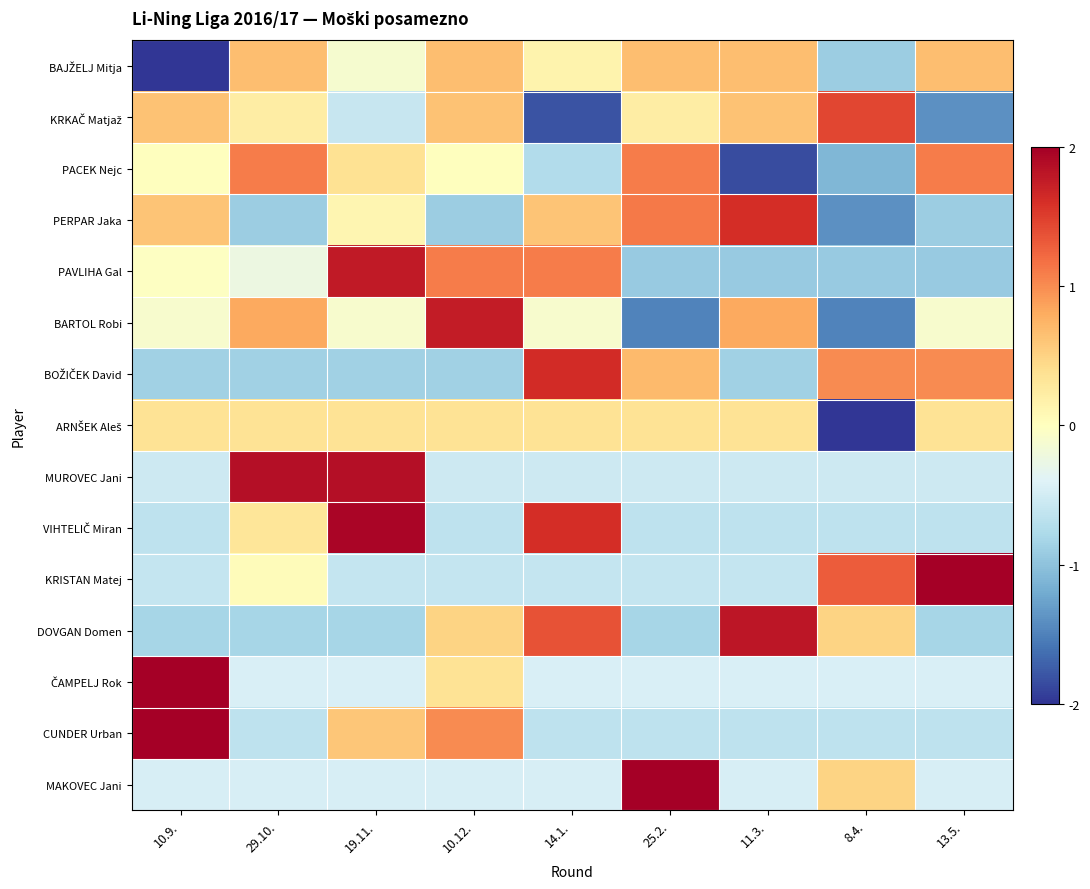

Rank the series at 8.4. from highest to lowest value.

KRKAČ Matjaž, KRISTAN Matej, BOŽIČEK David, MAKOVEC Jani, DOVGAN Domen, ČAMPELJ Rok, MUROVEC Jani, CUNDER Urban, VIHTELIČ Miran, BAJŽELJ Mitja, PAVLIHA Gal, PACEK Nejc, PERPAR Jaka, BARTOL Robi, ARNŠEK Aleš